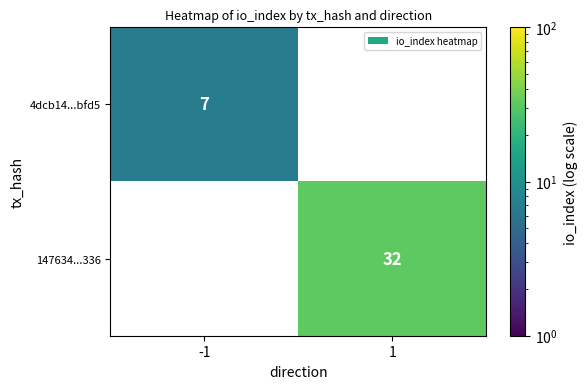

True or false: 4dcb14...bfd5 has a value of 2 at -1.

False